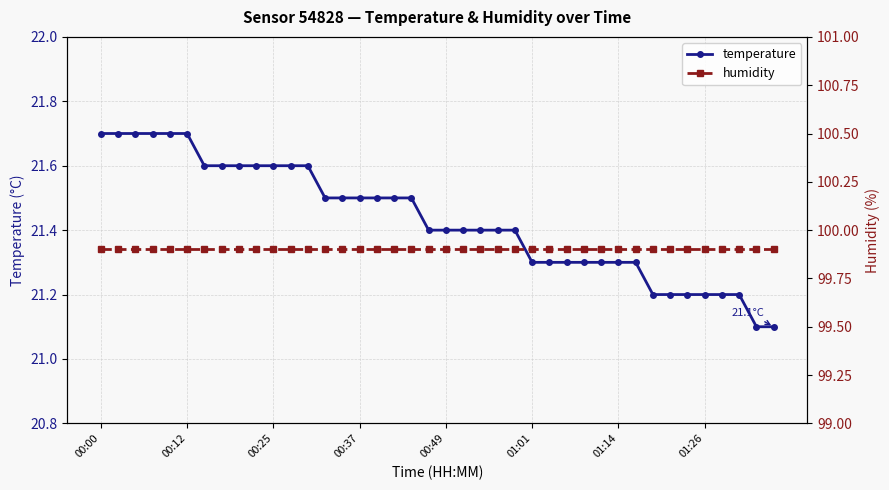

Where is temperature nearest to the value 21?

38